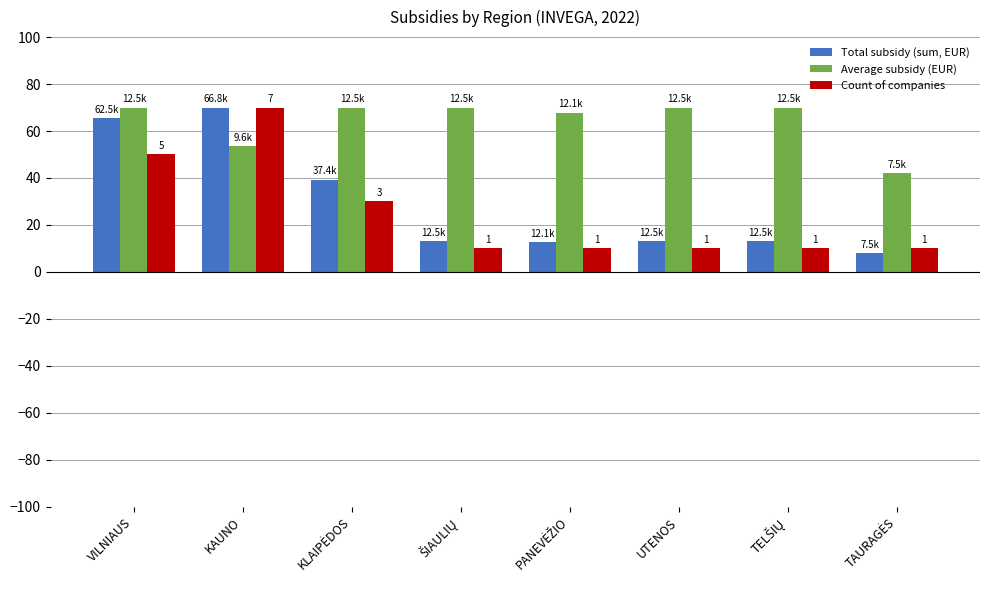

Is it true that Average subsidy (EUR) equals 113.9 at UTENOS?

False